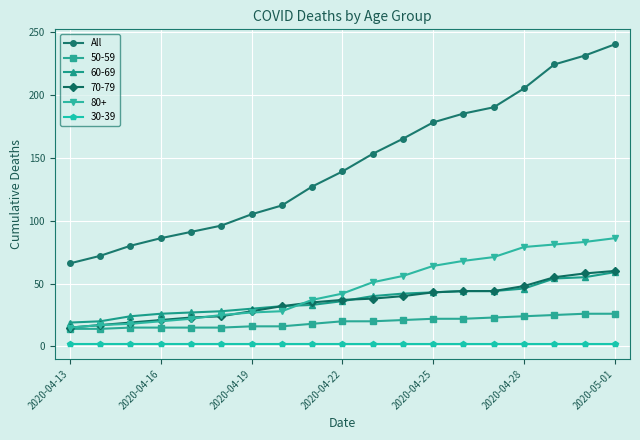

Which series has the largest total across all categories?

All